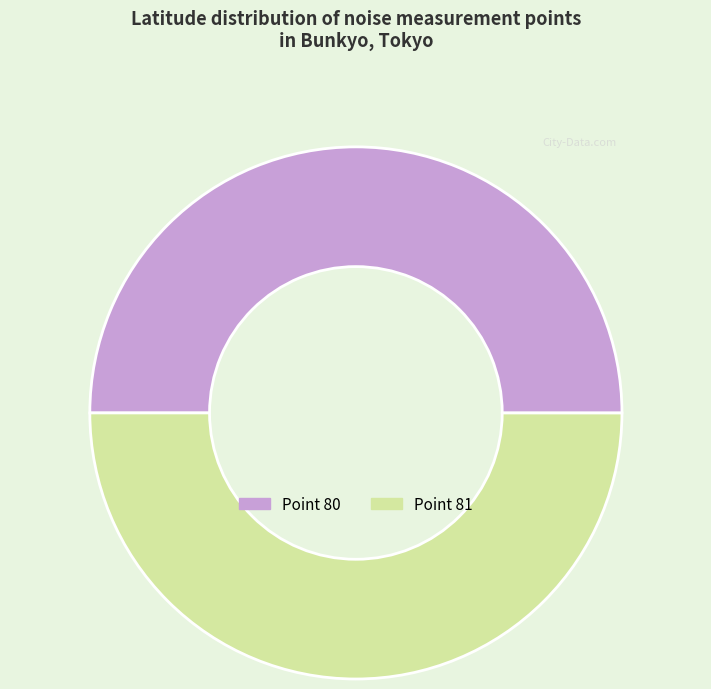

What is the largest slice in the pie chart?

80